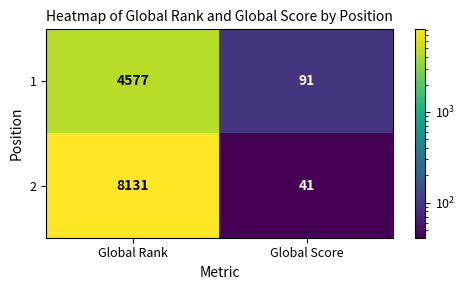

Read the 1 value at Global Rank, to the nearest 10.

4580